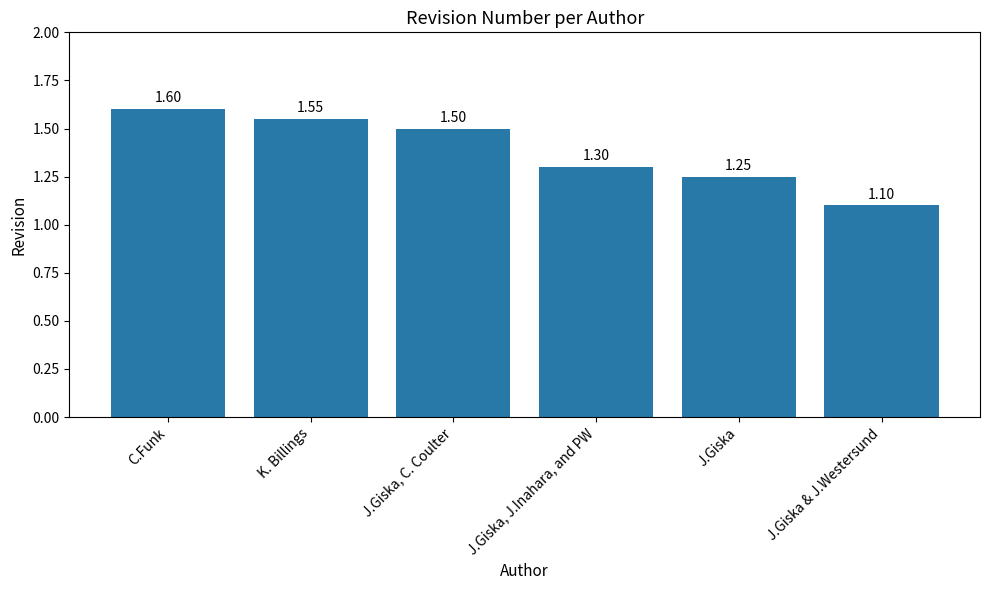

What is the label of the 4th bar from the right?

J.Giska, C. Coulter